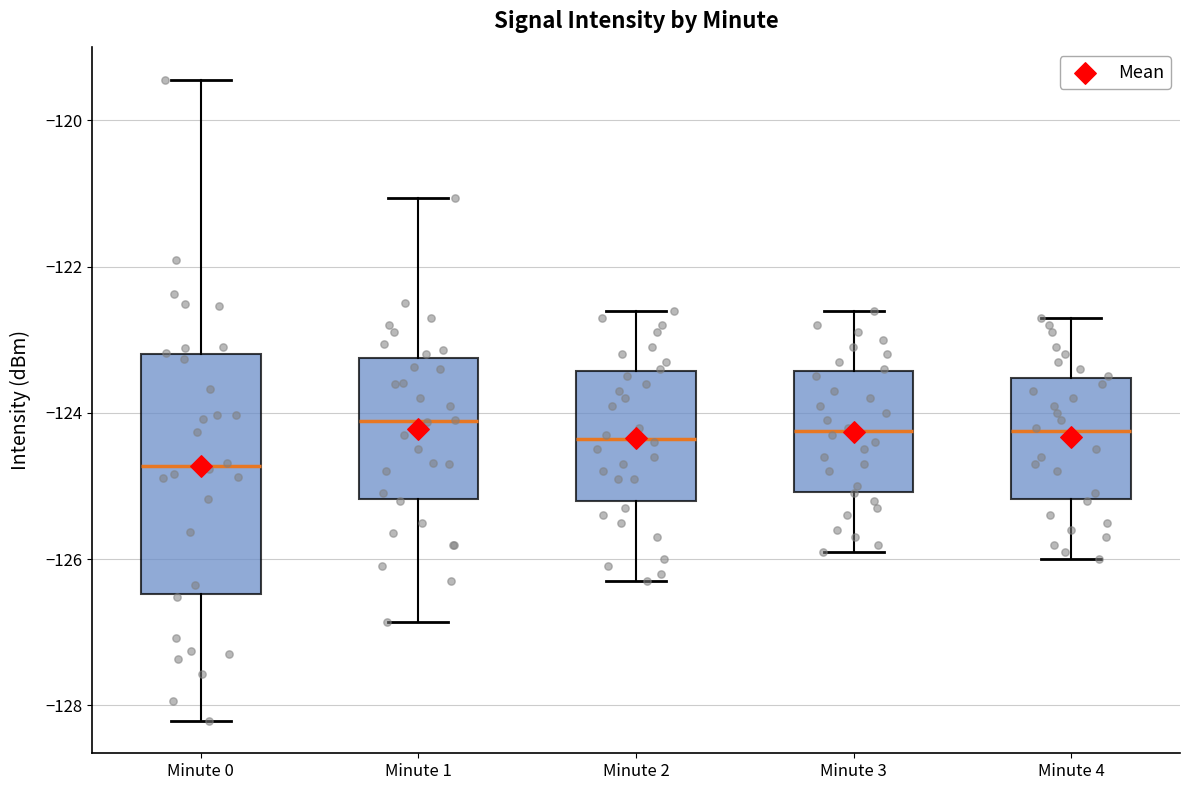

Reading left to right, read every box against the y-axis: the position of its median line, the range the box covers, and the ends of its whiskers. The values are not printed on the chart, so give them approximately, as read against the axis.

Minute 0: median -124.8, box -126.4 to -123.2, whiskers -128.2 to -119.4
Minute 1: median -124.2, box -125.2 to -123.2, whiskers -126.8 to -121.0
Minute 2: median -124.4, box -125.2 to -123.4, whiskers -126.2 to -122.6
Minute 3: median -124.2, box -125.0 to -123.4, whiskers -125.8 to -122.6
Minute 4: median -124.2, box -125.2 to -123.6, whiskers -126.0 to -122.6